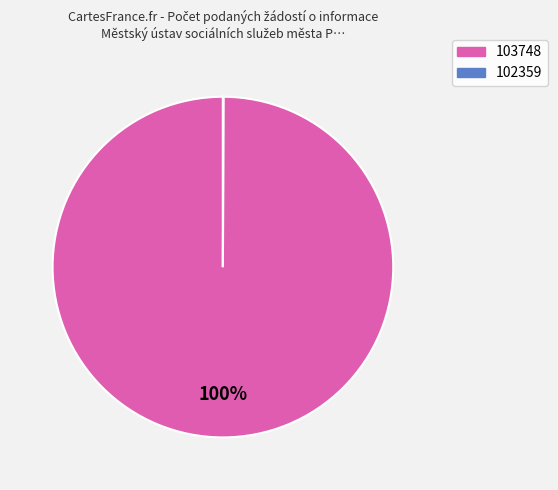

Which category accounts for the majority?

103748